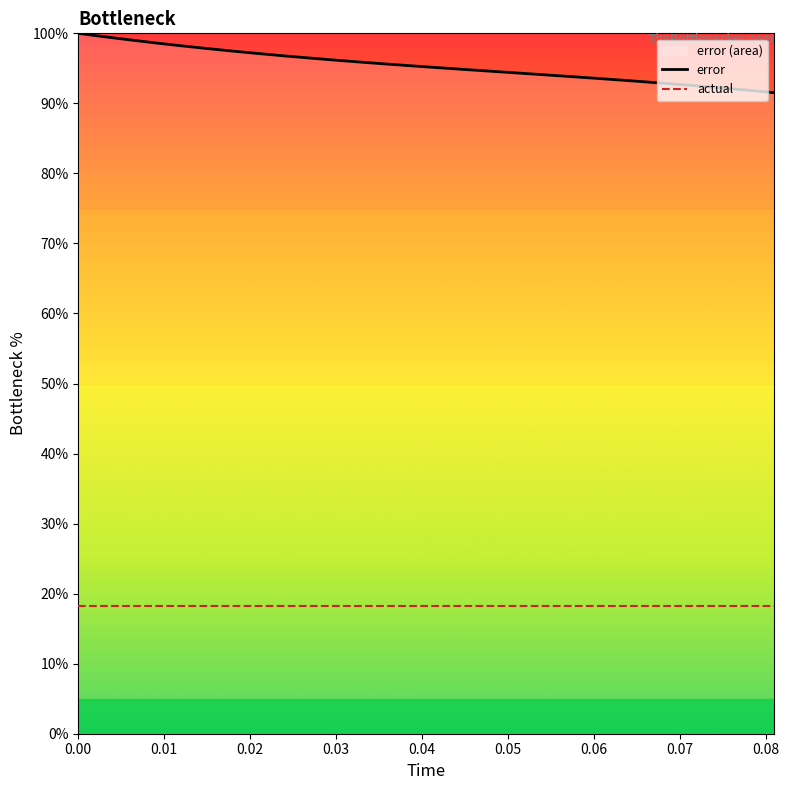

What is the lowest value of the error series?

91.5